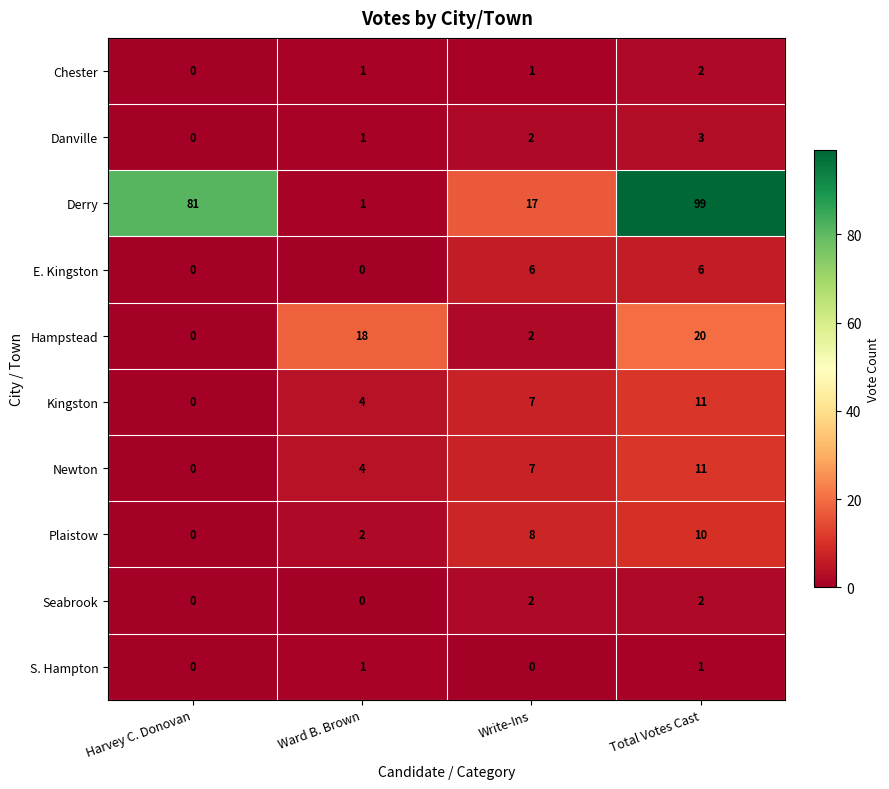

How many values in the S. Hampton series are below 1?

2